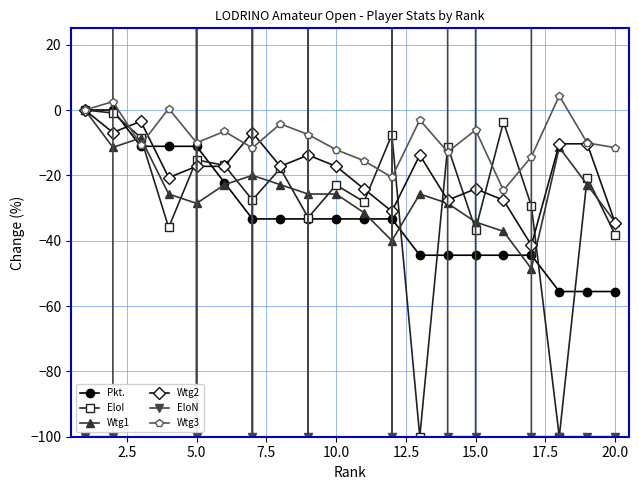

What is the difference between the maximum and minimum values in the EloN series?

213400.0